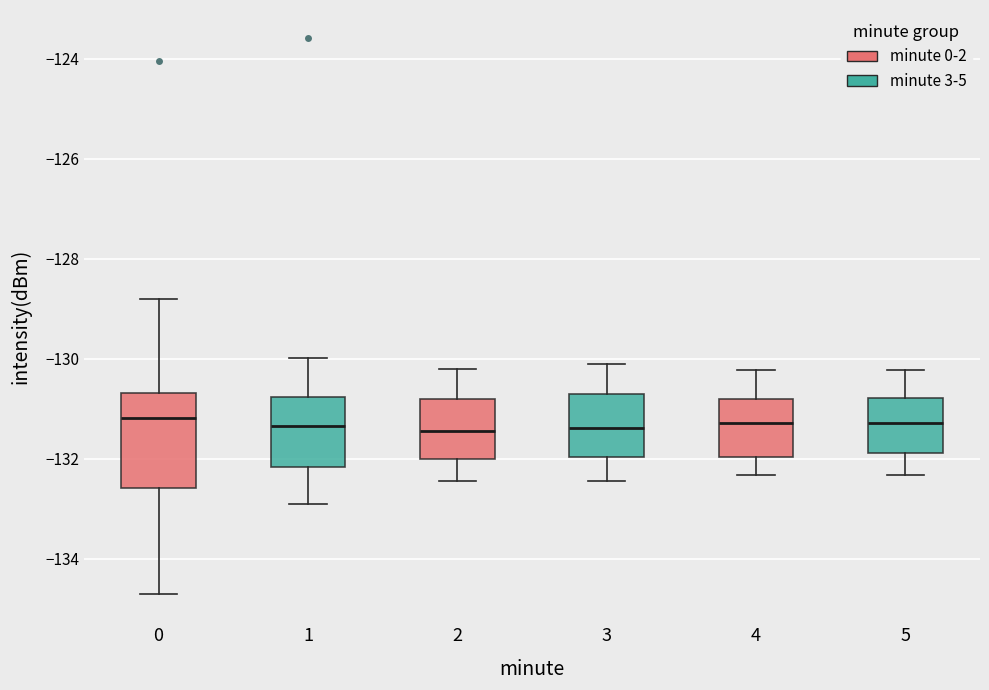

Comparing the boxes themselves (not the whiskers), which one is the tallest?

0